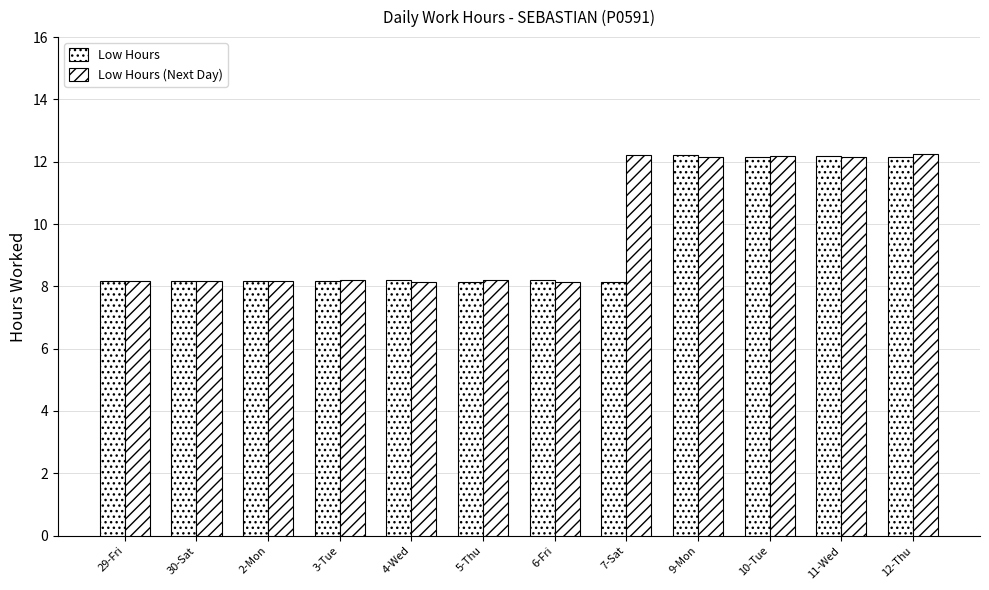

The Low Hours series shows 18.3 at 9-Mon. True or false?

False